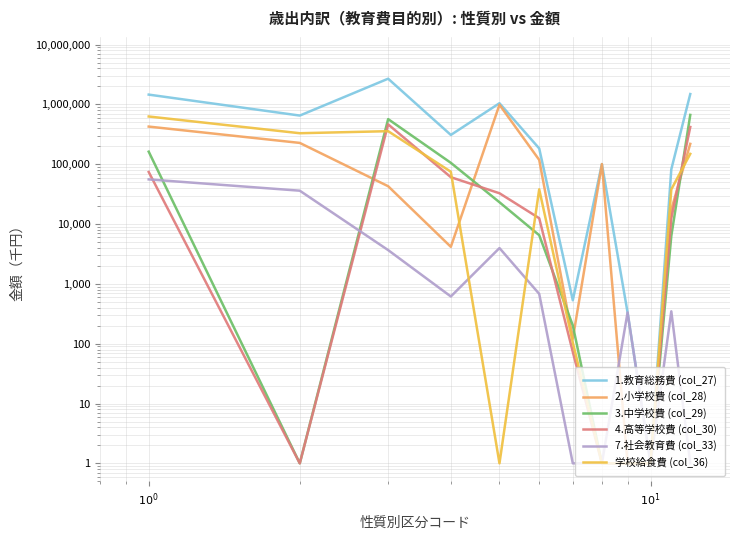

True or false: 4.高等学校費 (col_30) has a value of 123423 at $10^{0}$.

False